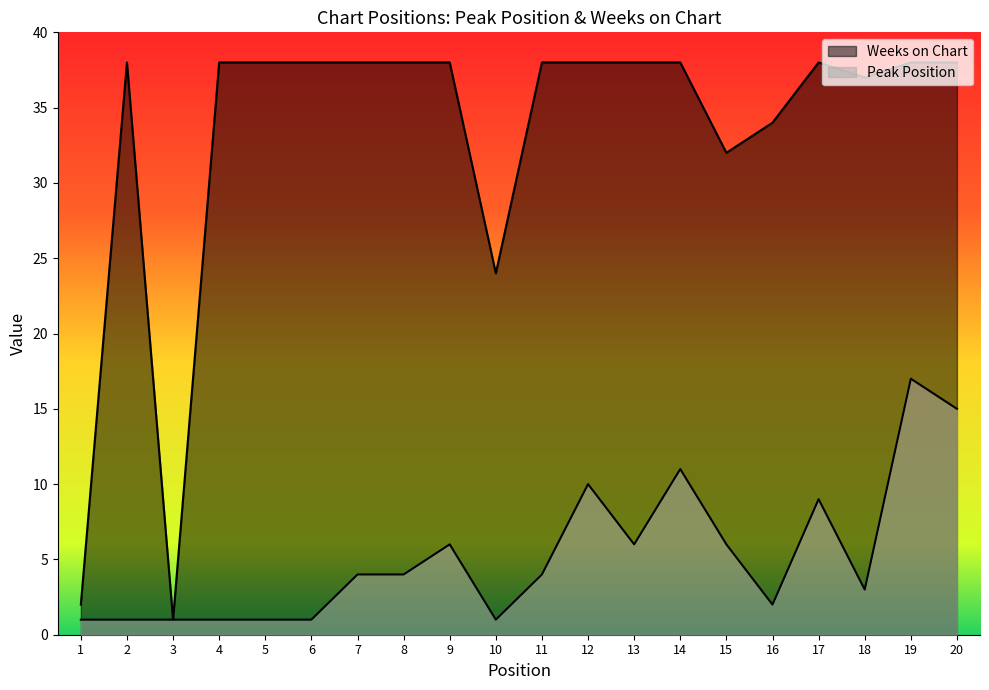

Reading left to right, what are all the values shown in this chart?

Peak Position: 1=1	2=1	3=1	4=1	5=1	6=1	7=4	8=4	9=6	10=1	11=4	12=10	13=6	14=11	15=6	16=2	17=9	18=3	19=17	20=15
Weeks on Chart: 1=2	2=38	3=1	4=38	5=38	6=38	7=38	8=38	9=38	10=24	11=38	12=38	13=38	14=38	15=32	16=34	17=38	18=37	19=38	20=38